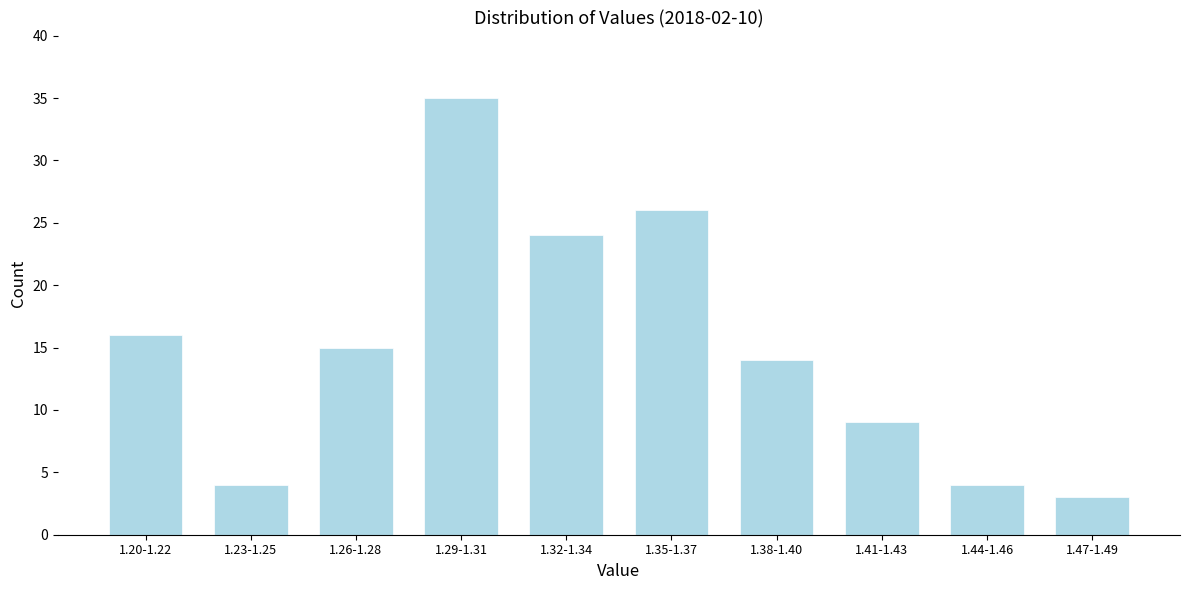

Reading right to left, what are all the values shown in this chart?

1.47-1.49=3	1.44-1.46=4	1.41-1.43=9	1.38-1.40=14	1.35-1.37=26	1.32-1.34=24	1.29-1.31=35	1.26-1.28=15	1.23-1.25=4	1.20-1.22=16